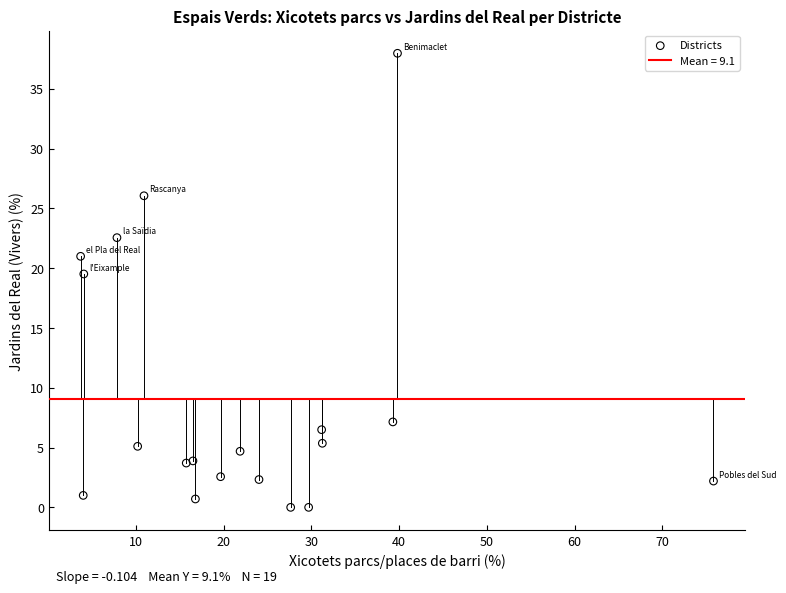

What Y value in the scatter plot is closest to 18?

19.5